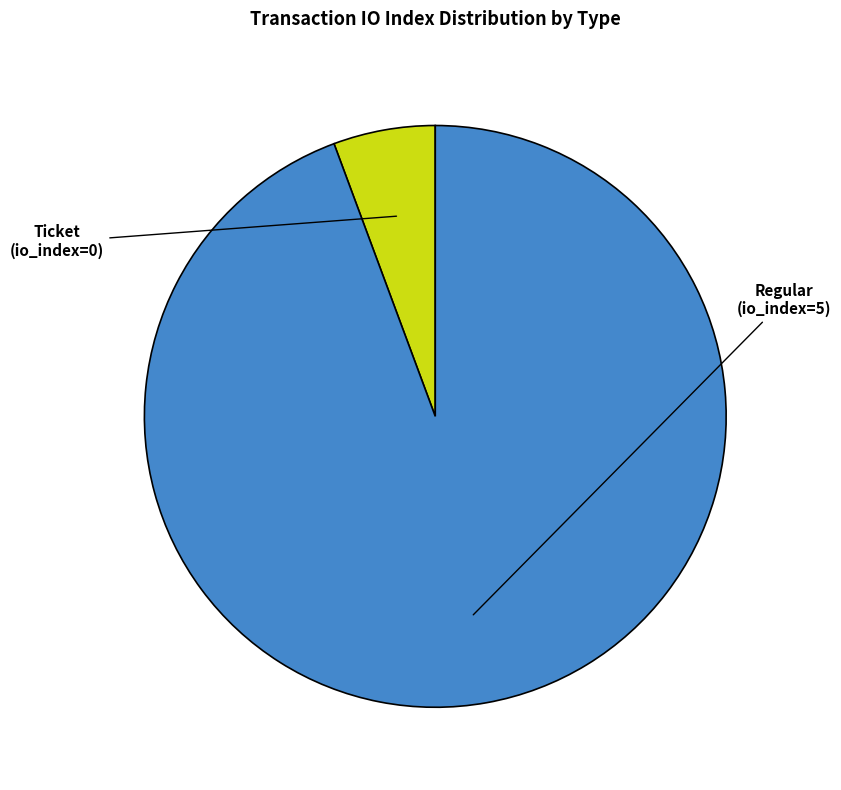

What is the change in value from Ticket (io_index=0) to Regular (io_index=5)?

+5